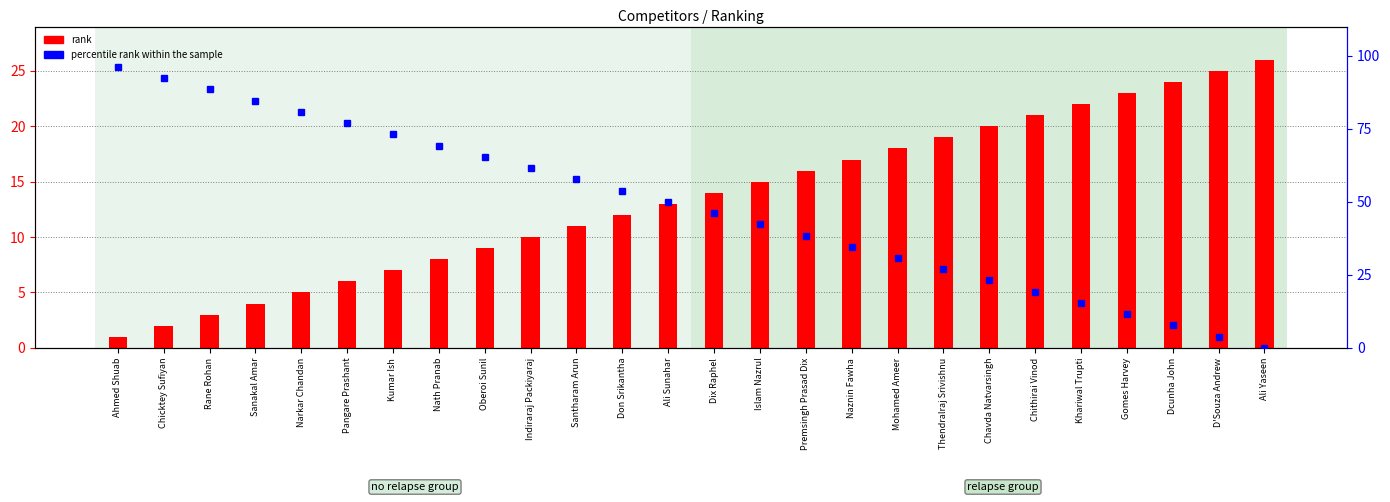

Is the value of rank at Nath Pranab greater than the value of percentile rank within the sample at Khariwal Trupti?

No